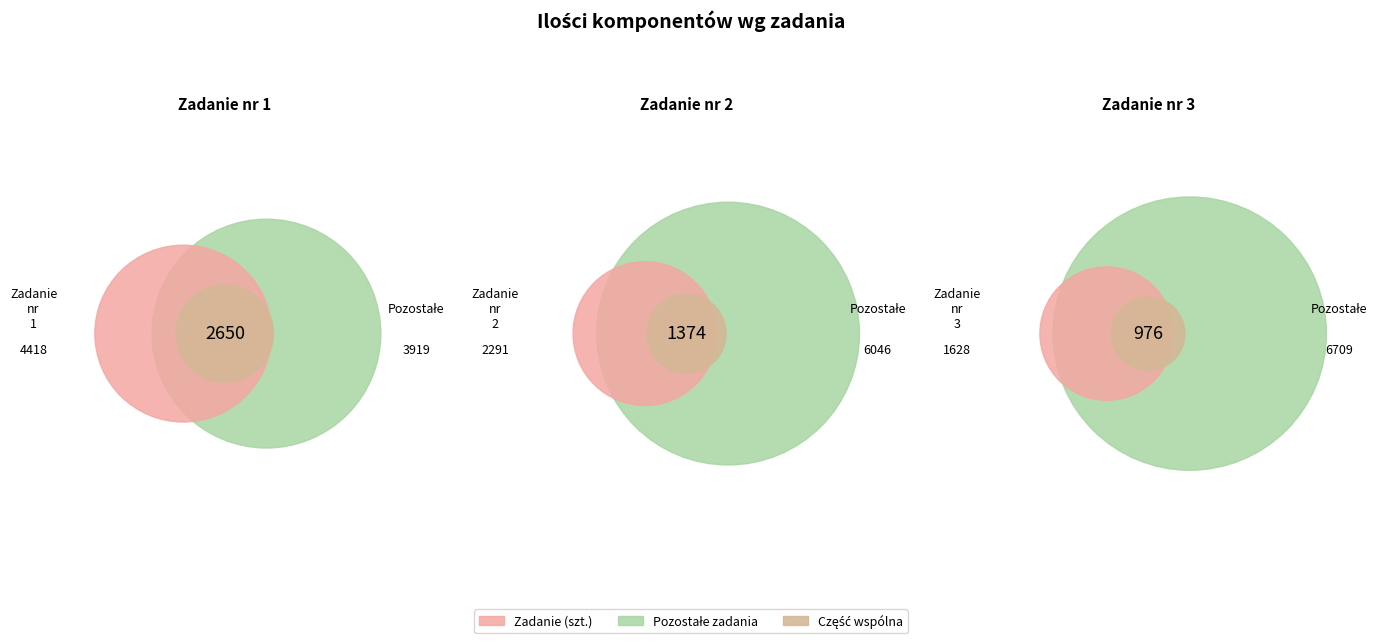

To the nearest percent, what is the combined percentage of Zadanie nr 1 and Zadanie nr 2?

80%